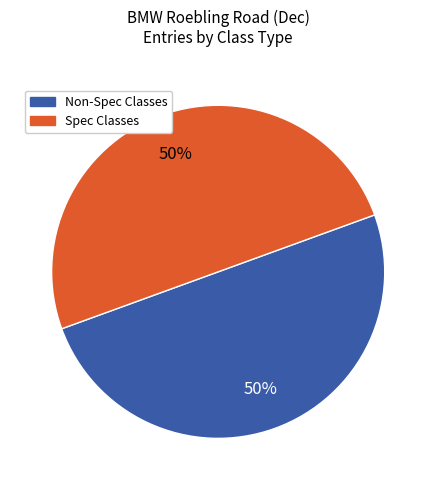

Count the number of slices in the pie.

2